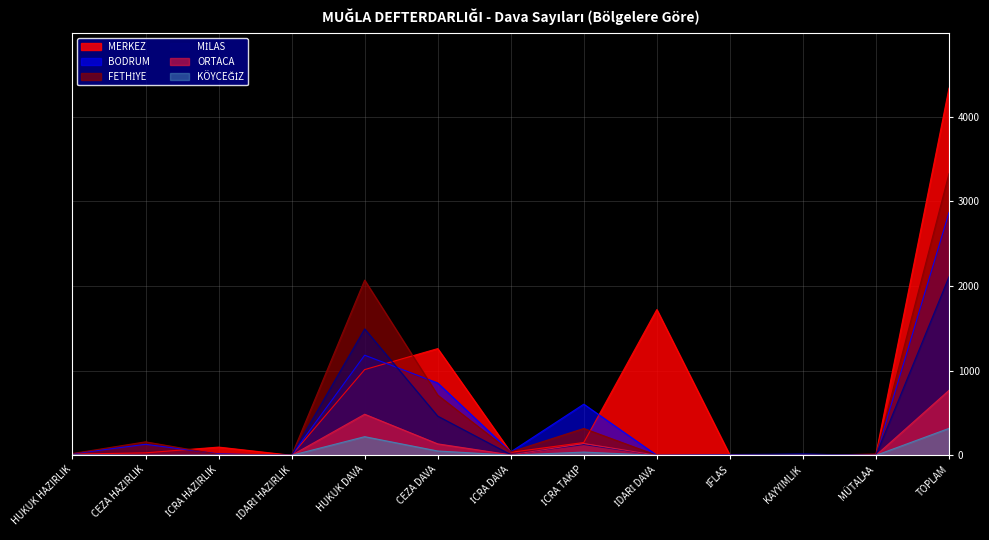

Which series has the largest range (max minus min)?

MERKEZ